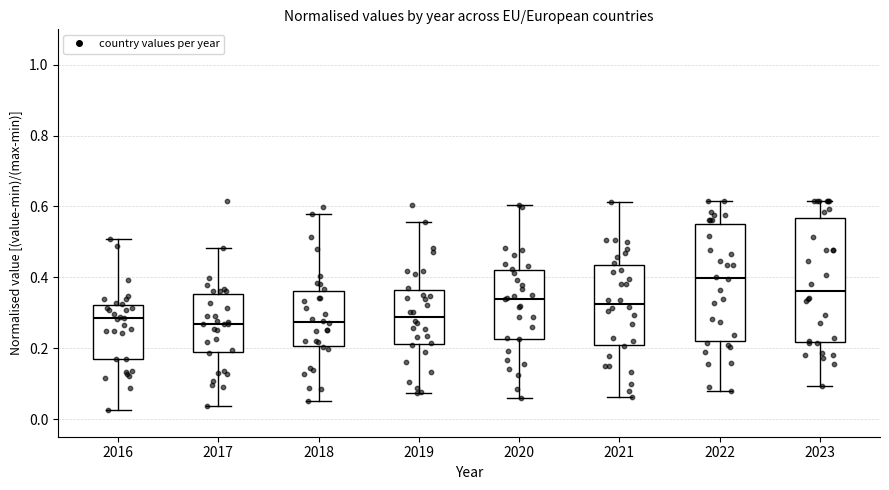

Where does the upper whisker of the box at x = 2023 end on the y-axis? The values are not printed on the chart, so give them approximately, as read against the axis.

0.62